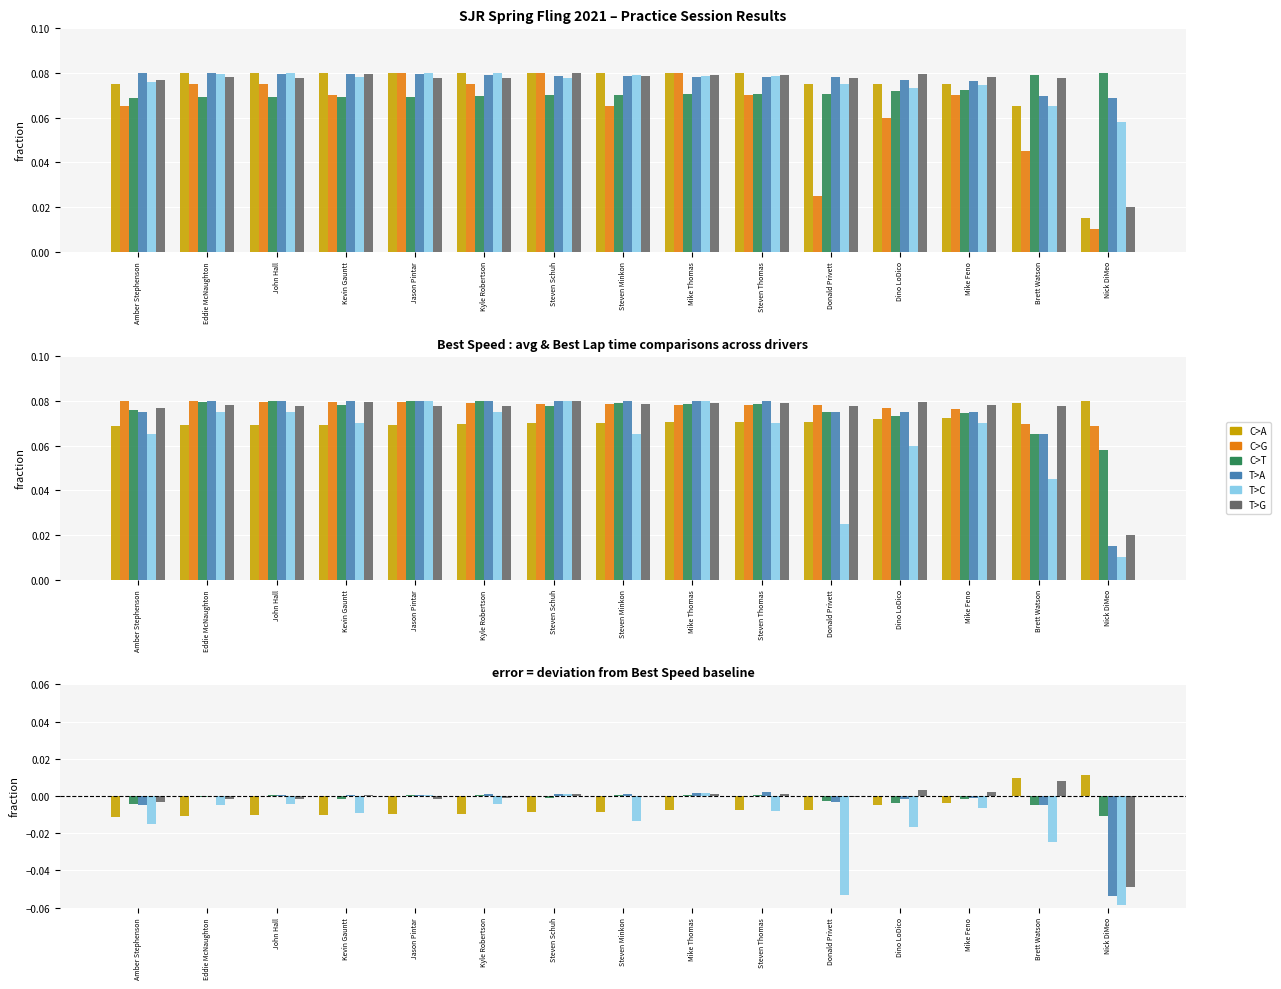

The value of Total Time at Steven Schuh is 0.0. True or false?

False